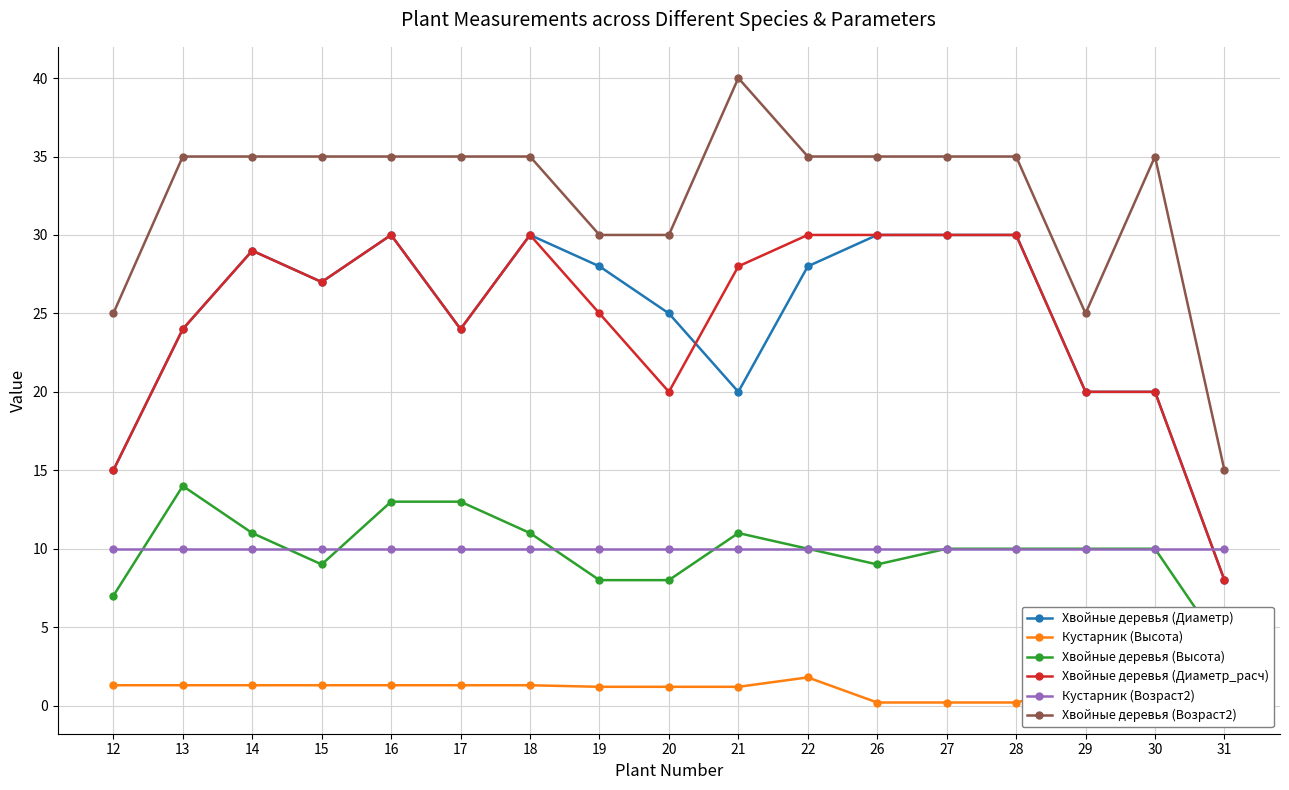

How many interior local valleys does the Хвойные деревья (Диаметр_расч) series have?

3